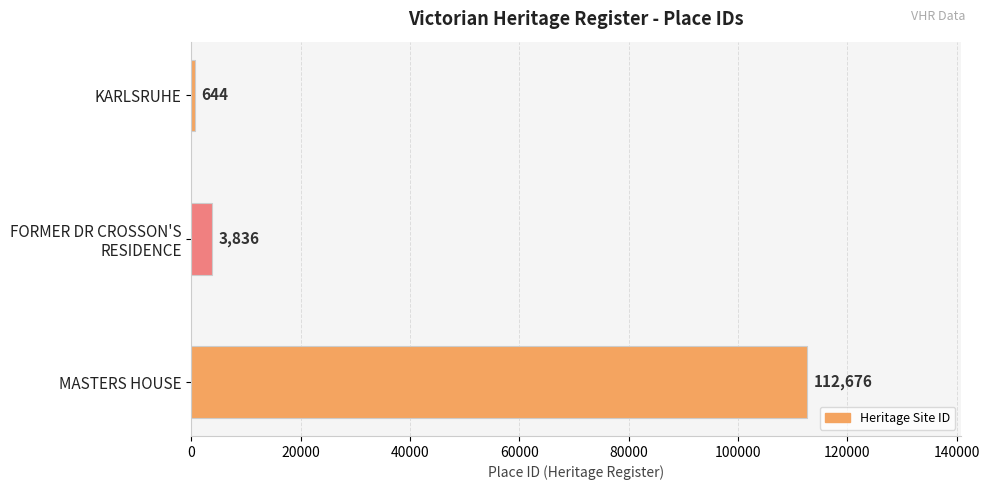

Rank the categories by value from highest to lowest.

MASTERS HOUSE, FORMER DR CROSSON'S
RESIDENCE, KARLSRUHE